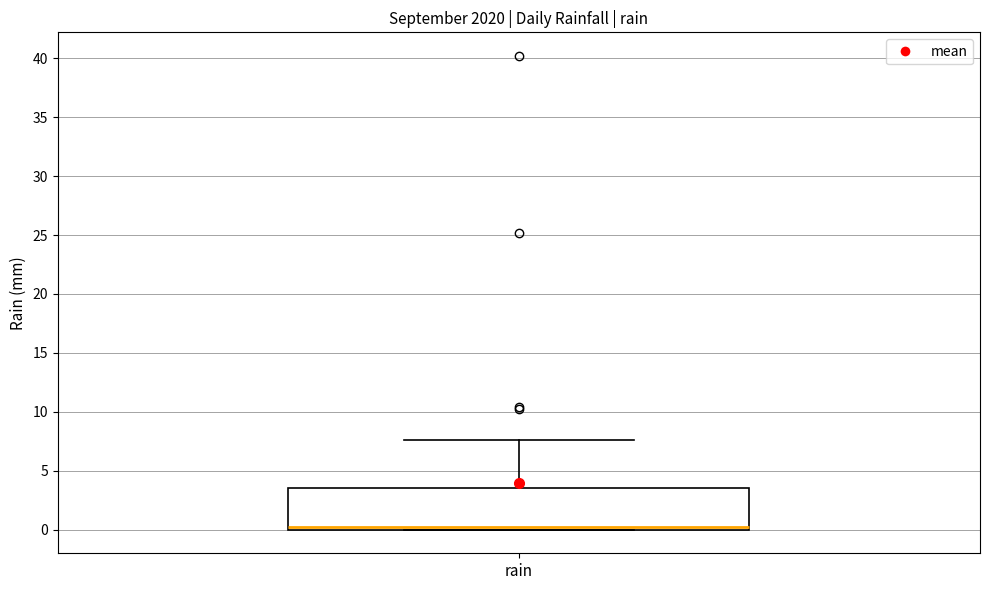

Read this box plot against the y-axis: the position of the median line, the range covered by the box, and the ends of both whiskers. The values are not printed on the chart, so give them approximately, as read against the axis.

median 0.0 (just above the box's lower edge), box 0.0 to 3.5, whiskers 0.0 to 7.5